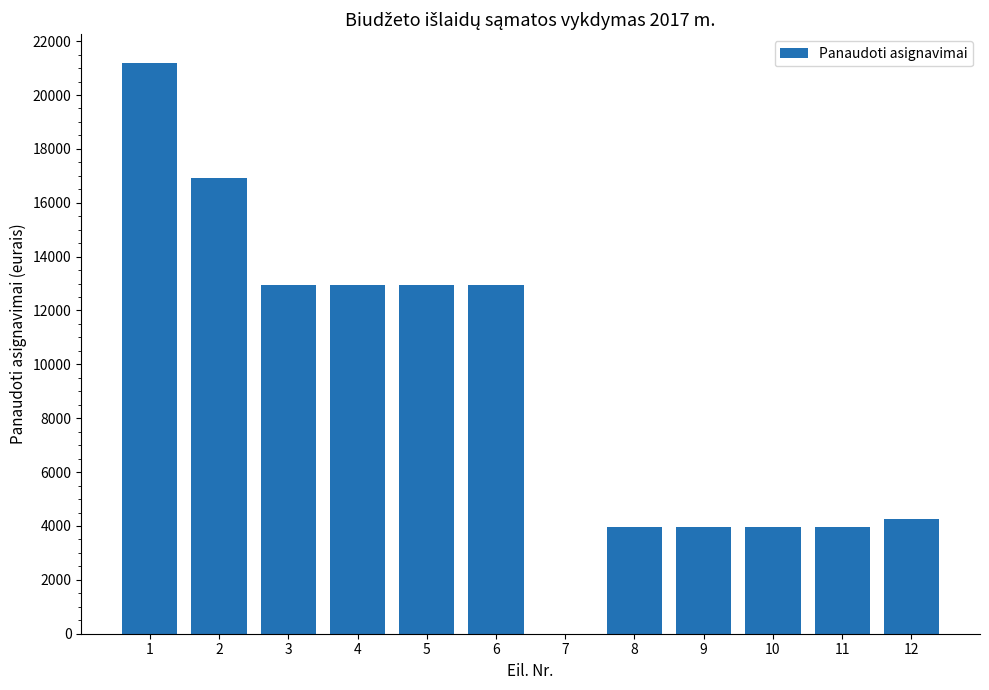

Approximately how many times larger is the value at 4 compared to 9?

3.3